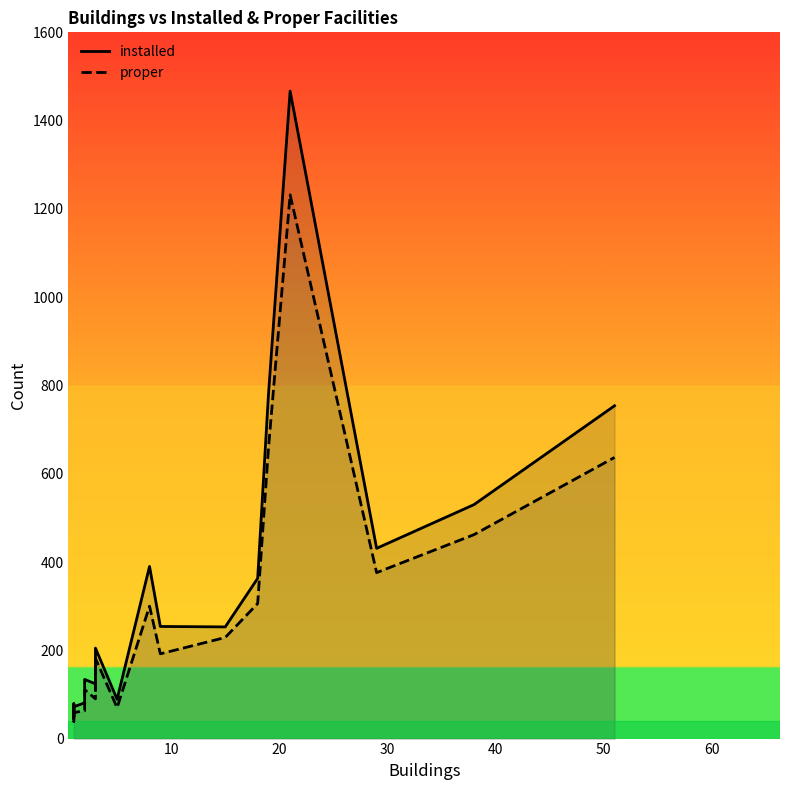

What is the highest value of the proper series?

1232